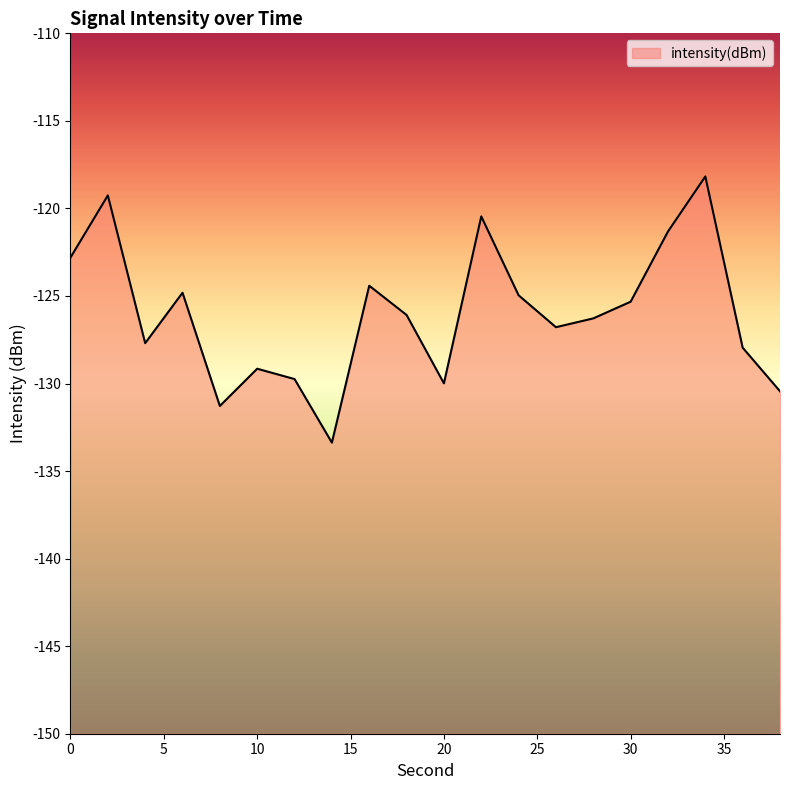

How many points are lower than both their immediate neighbors (excluding endpoints)?

5